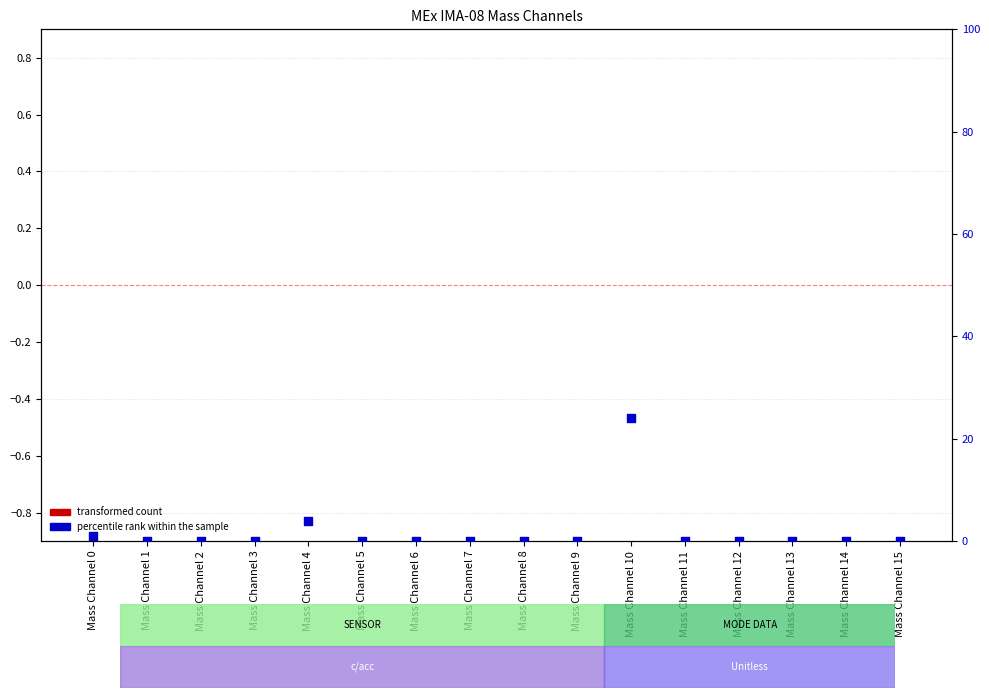

Which series reaches the minimum Y coordinate?

transformed count